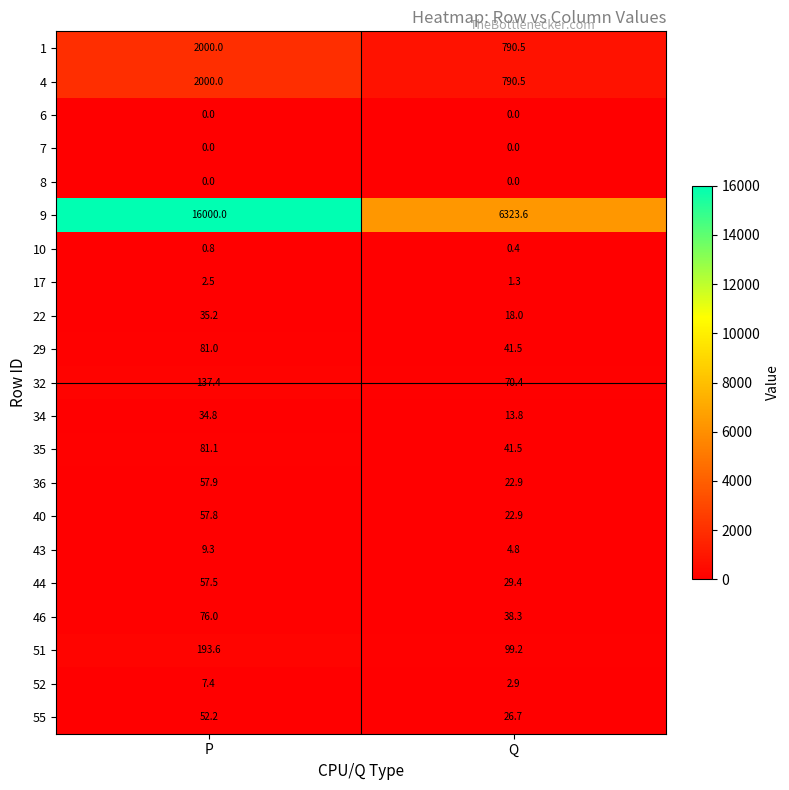

Which series has the largest range (max minus min)?

9